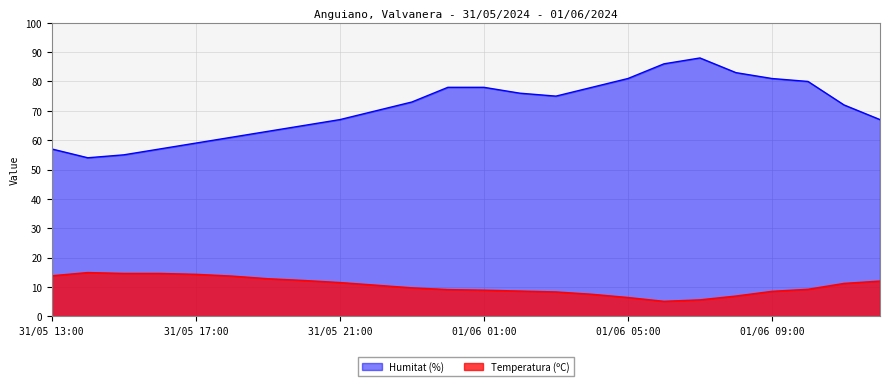

Is it true that Humitat (%) equals 76.0 at 01/06 02:00?

True